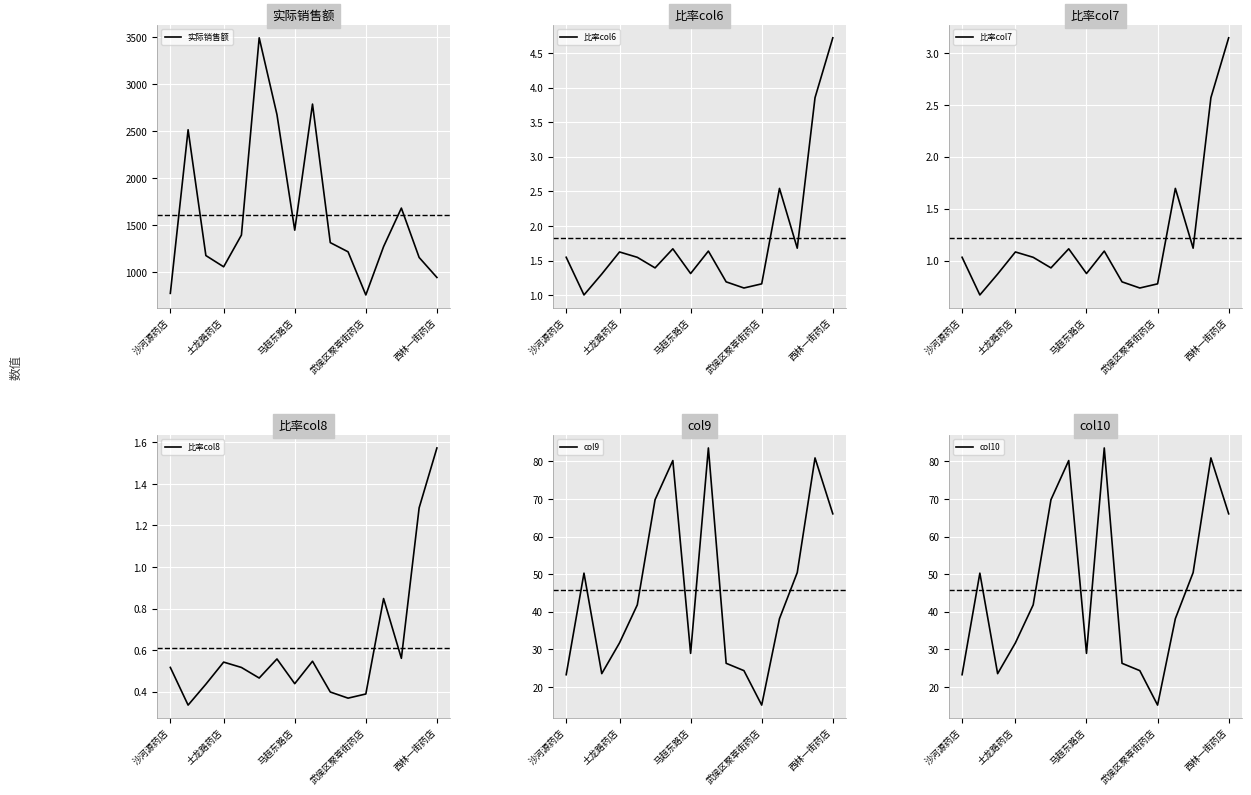

True or false: 实际销售额 and 比率col7 intersect in this chart.

False